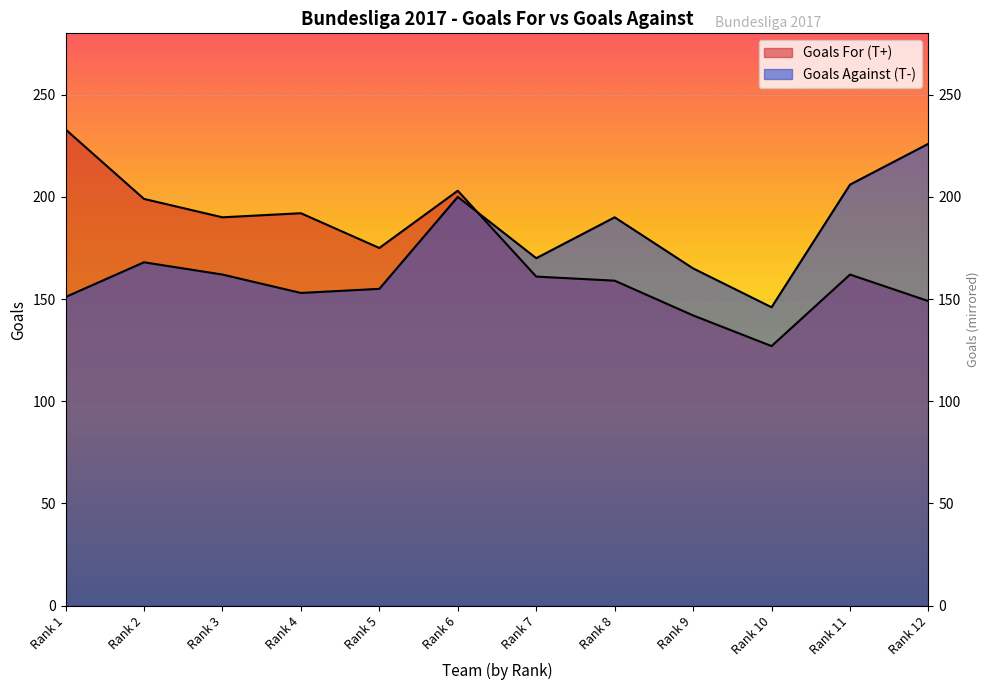

What is the lowest value of the Goals Against (T-) series?

146